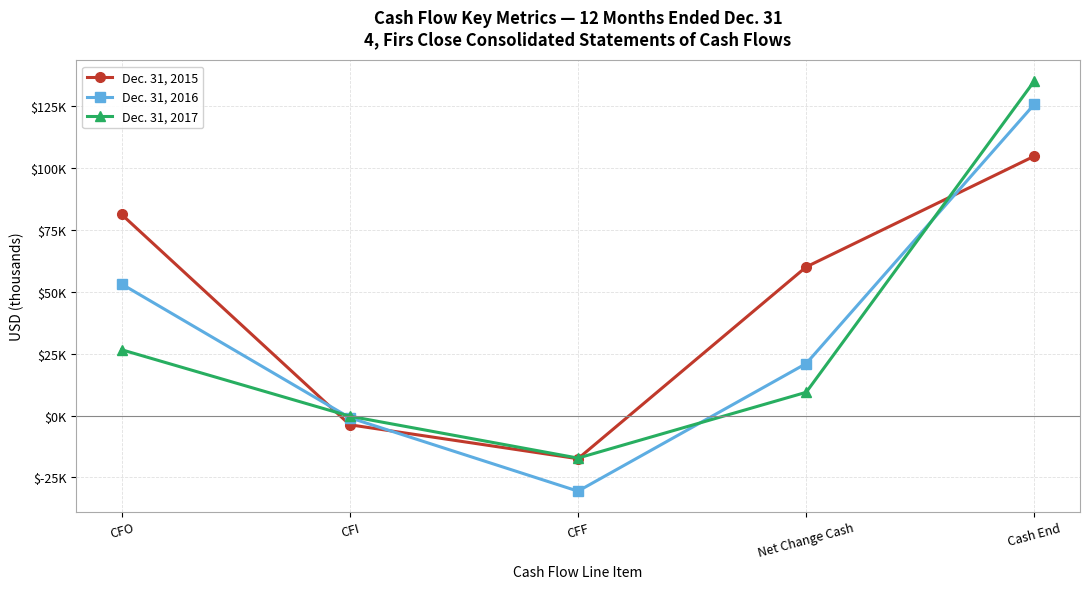

Rank the series by their average value, from lowest to highest.

Dec. 31, 2017, Dec. 31, 2016, Dec. 31, 2015